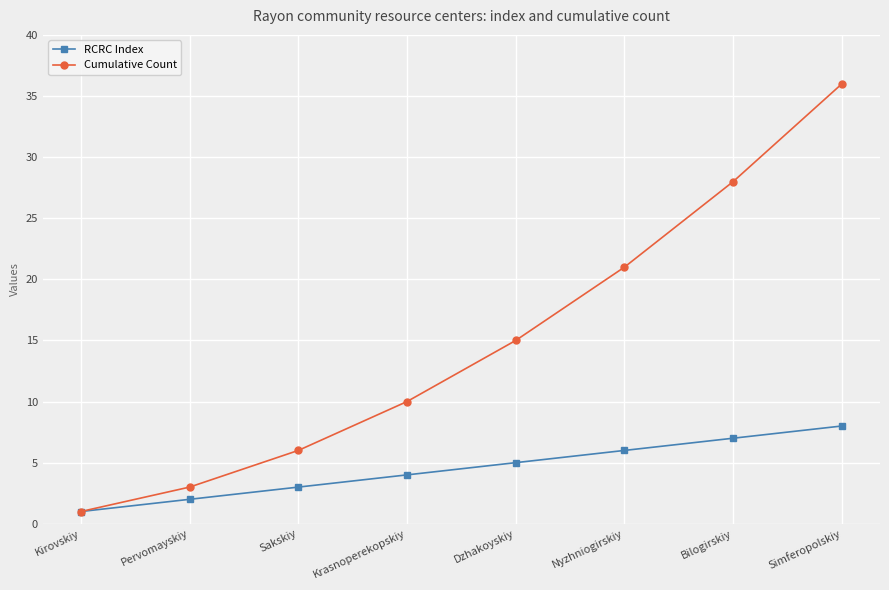

What is the difference between the Cumulative Count values at Pervomayskiy and Nyzhniogirskiy?

18